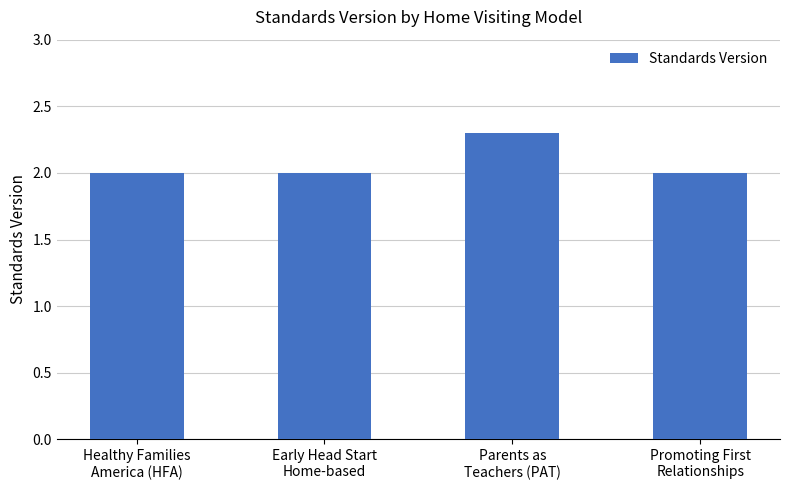

What is the label of the 1st bar from the left?

Healthy Families
America (HFA)